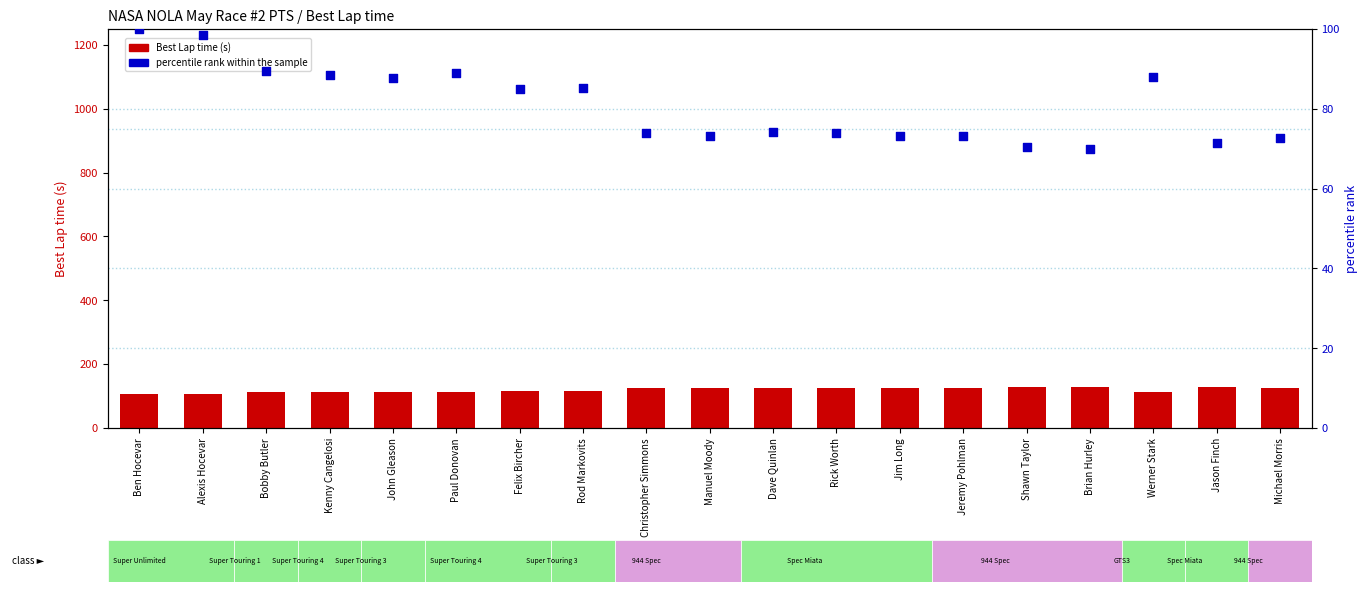

What is the total value across all series at Bobby Butler?

202.1